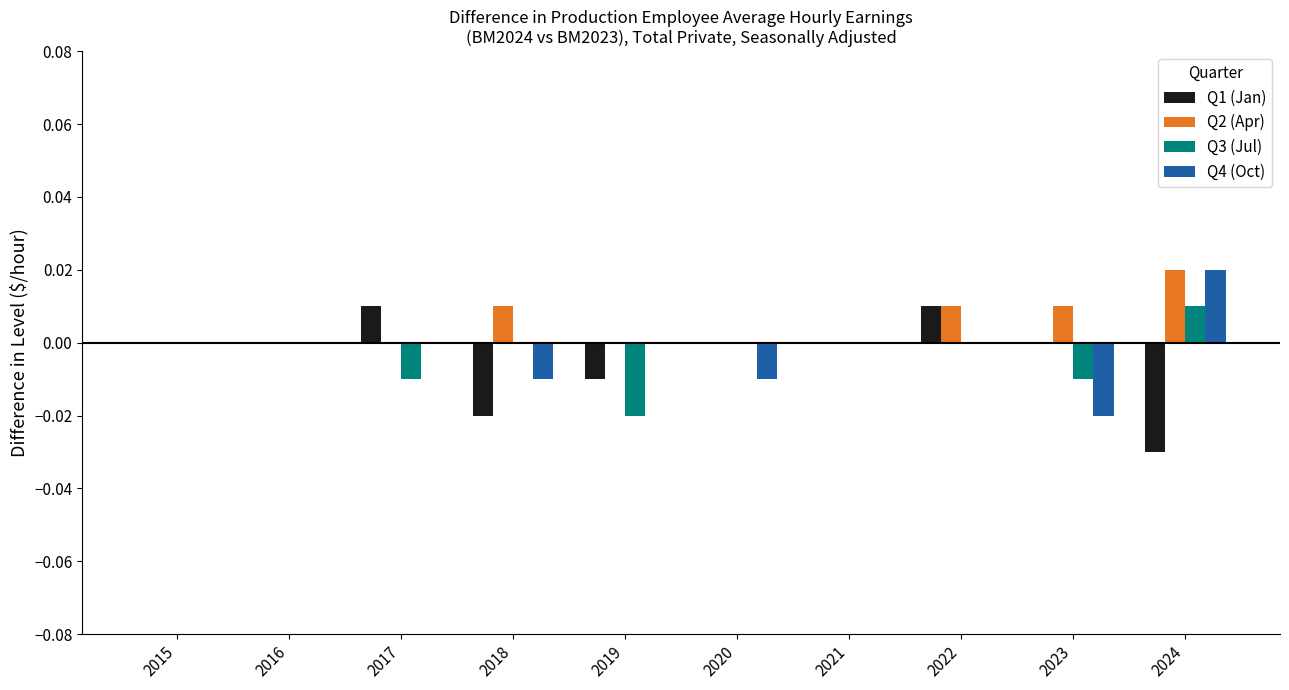

Which series has the largest total across all categories?

Q2 (Apr)